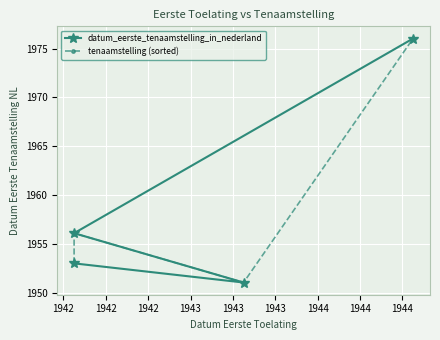

Reading left to right, what are all the values shown in this chart?

datum_eerste_tenaamstelling_in_nederland: 1953.0	1951.1	1956.1	1976.0
tenaamstelling (sorted): 1953.0	1956.1	1951.1	1976.0